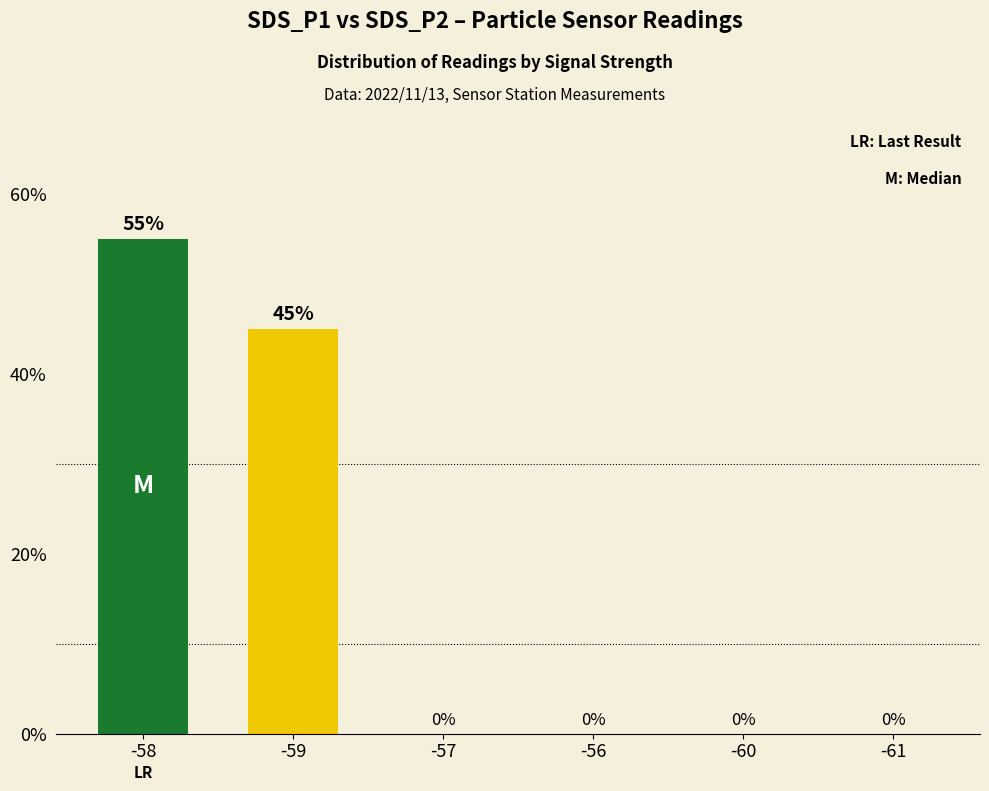

What is the sum of all values?

100.0